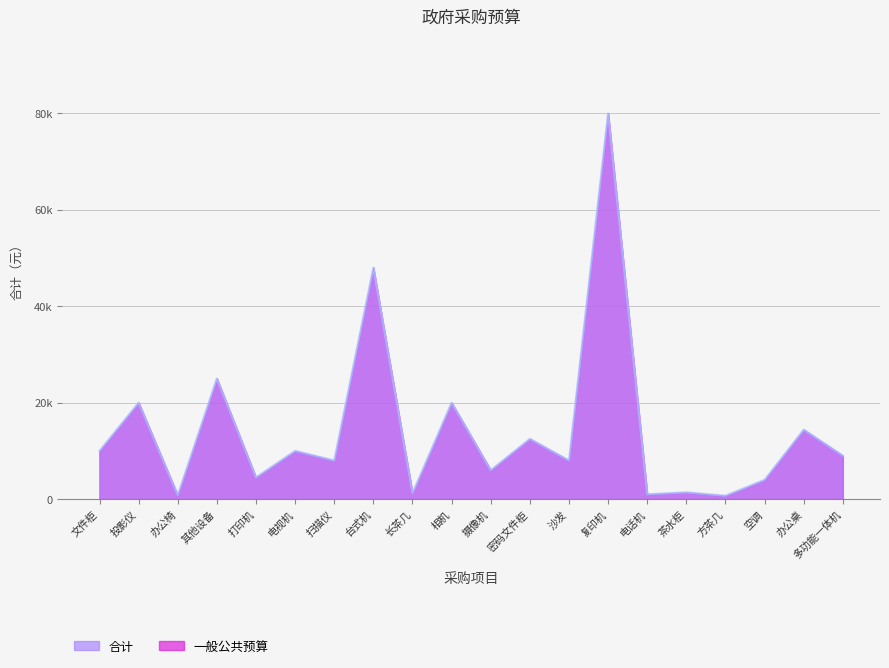

What is the sum of the 合计 values at 空调 and 投影仪?

24000